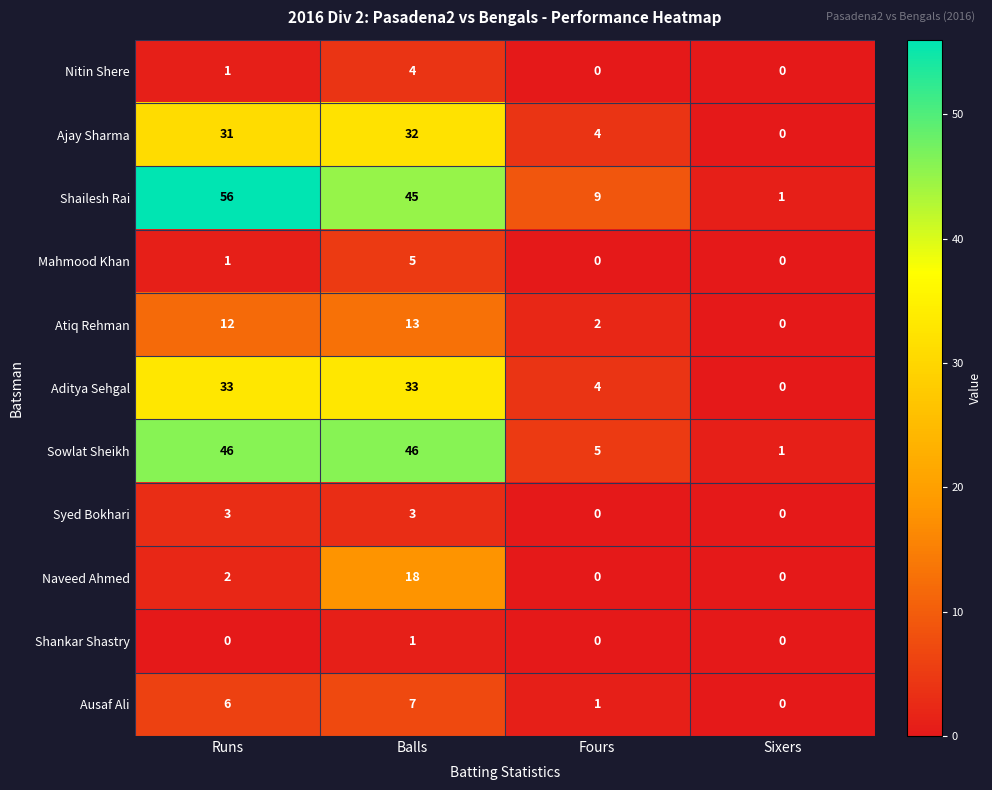

The Shankar Shastry series shows -1 at Runs. True or false?

False